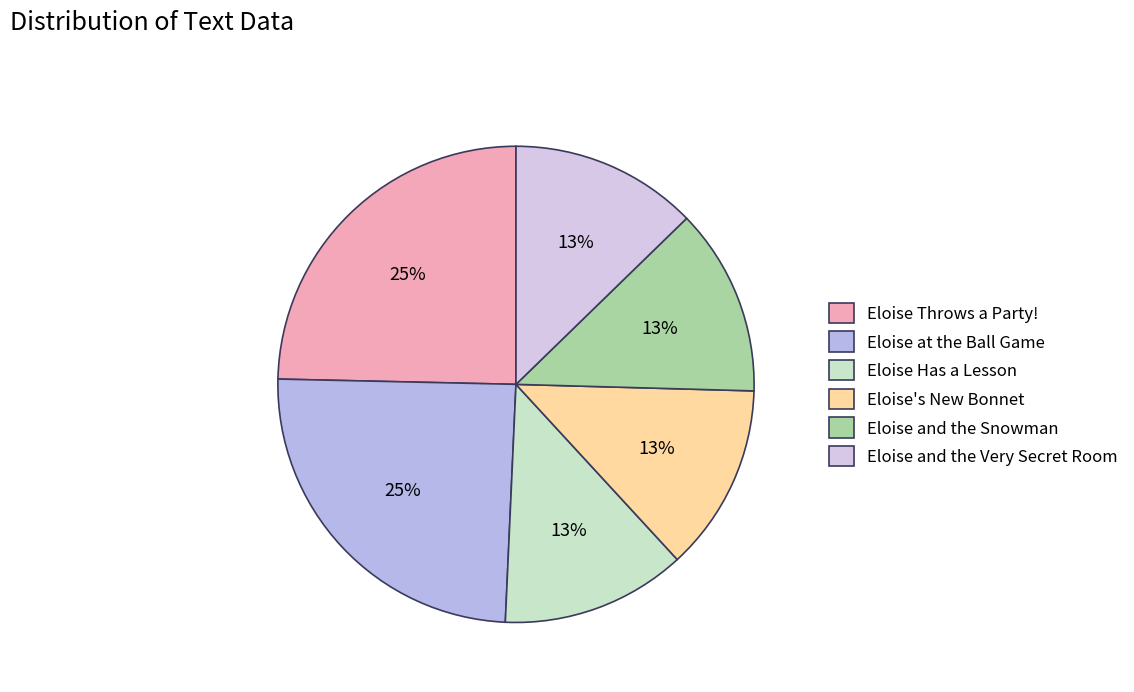

Count the number of slices in the pie.

6